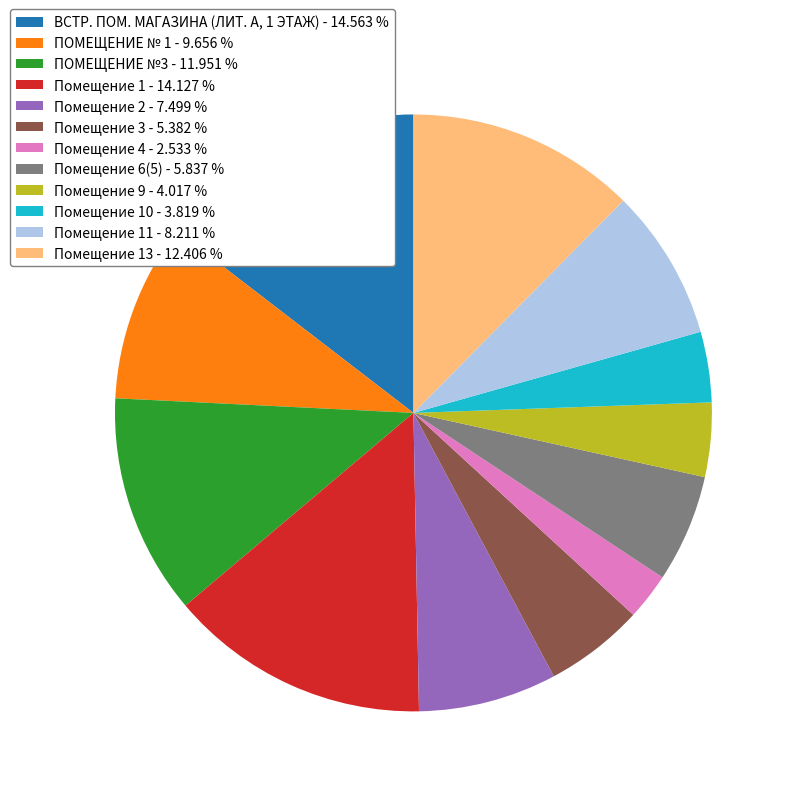

Which has a higher value, Помещение 9 - 4.017 % or ПОМЕЩЕНИЕ №3 - 11.951 %?

ПОМЕЩЕНИЕ №3 - 11.951 %